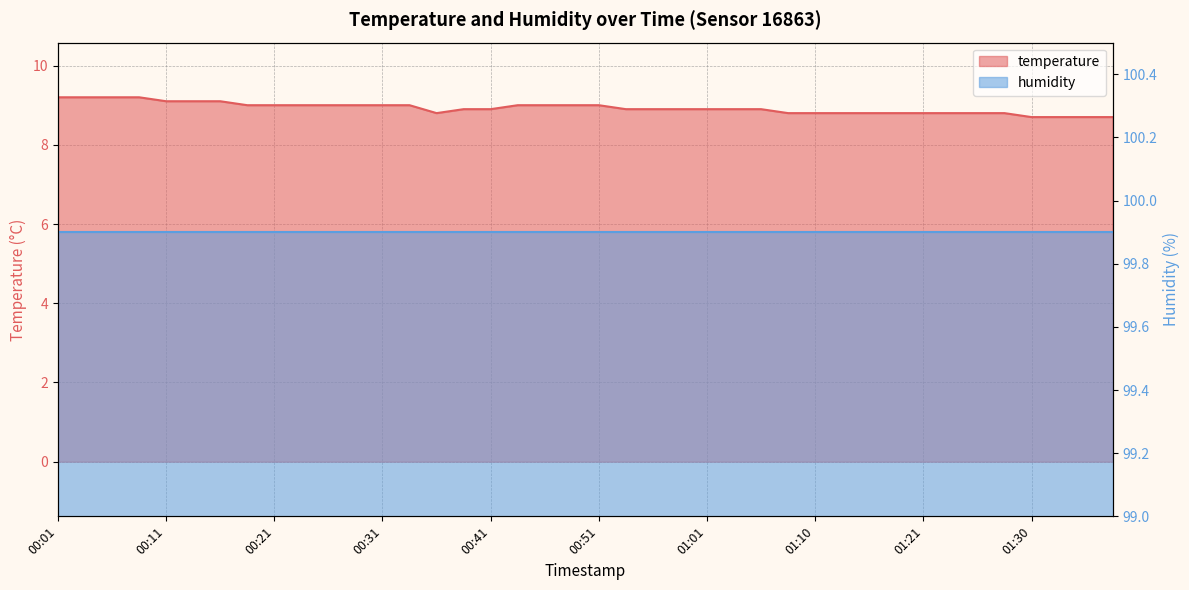

List the labels in order of value, largest first.

00:01, 00:03, 00:06, 00:08, 00:11, 00:13, 00:16, 00:18, 00:21, 00:23, 00:26, 00:28, 00:31, 00:33, 00:43, 00:46, 00:48, 00:51, 00:38, 00:41, 00:53, 00:56, 00:58, 01:01, 01:03, 01:05, 00:36, 01:08, 01:10, 01:13, 01:15, 01:18, 01:21, 01:23, 01:25, 01:28, 01:30, 01:33, 01:36, 01:38